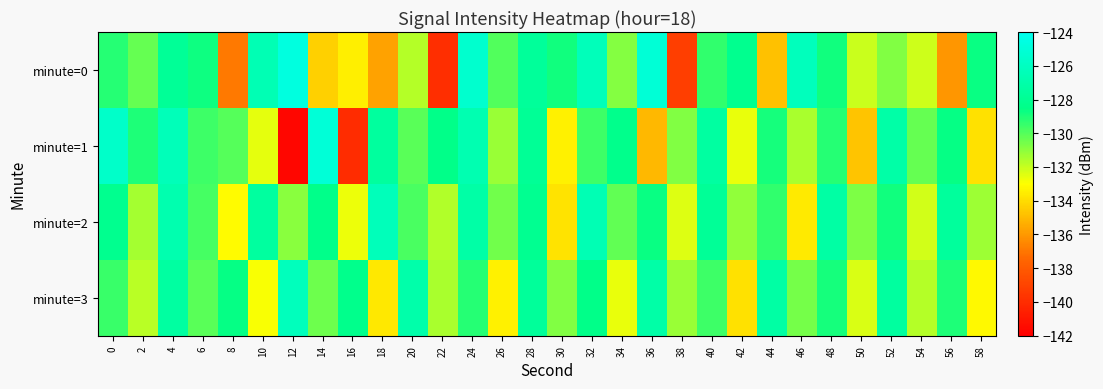

List the series in order of their overall mean, highest first.

minute=2, minute=3, minute=1, minute=0